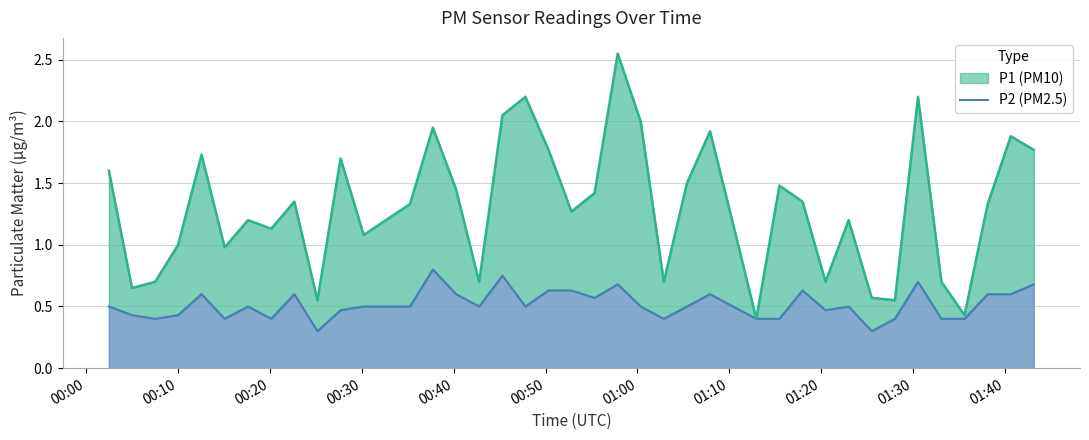

Does the chart display data point markers on the line(s)?

No